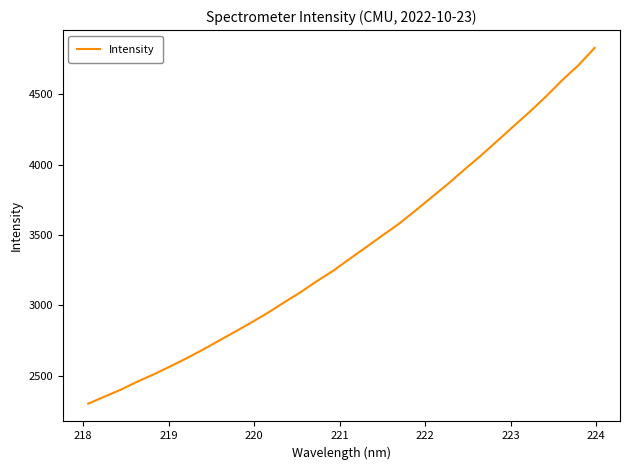

What is the difference between the maximum and minimum values?

2525.3